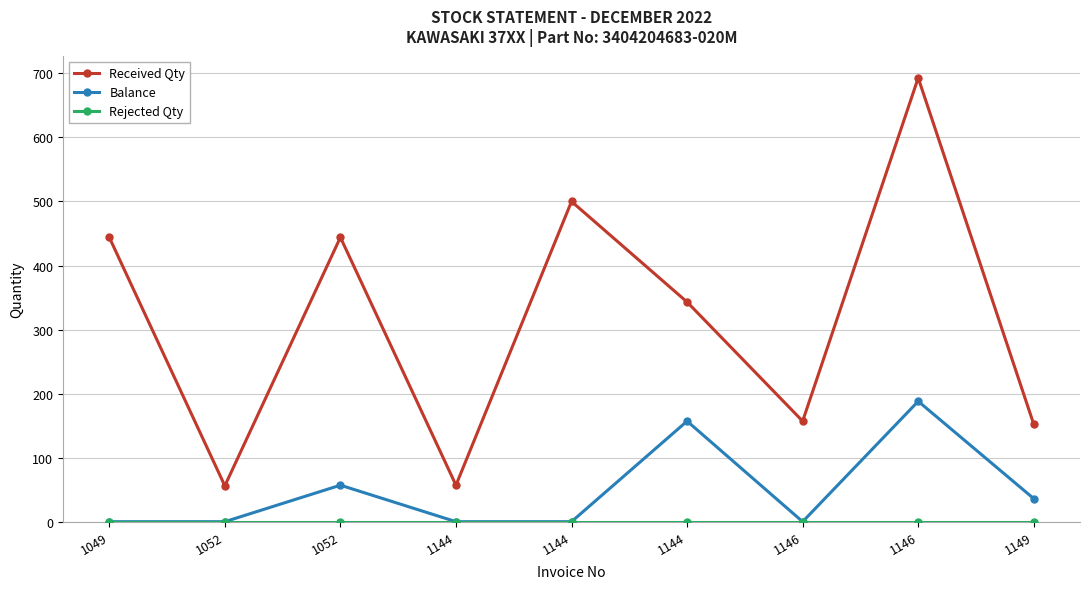

At which label does Rejected Qty reach its minimum?

1049